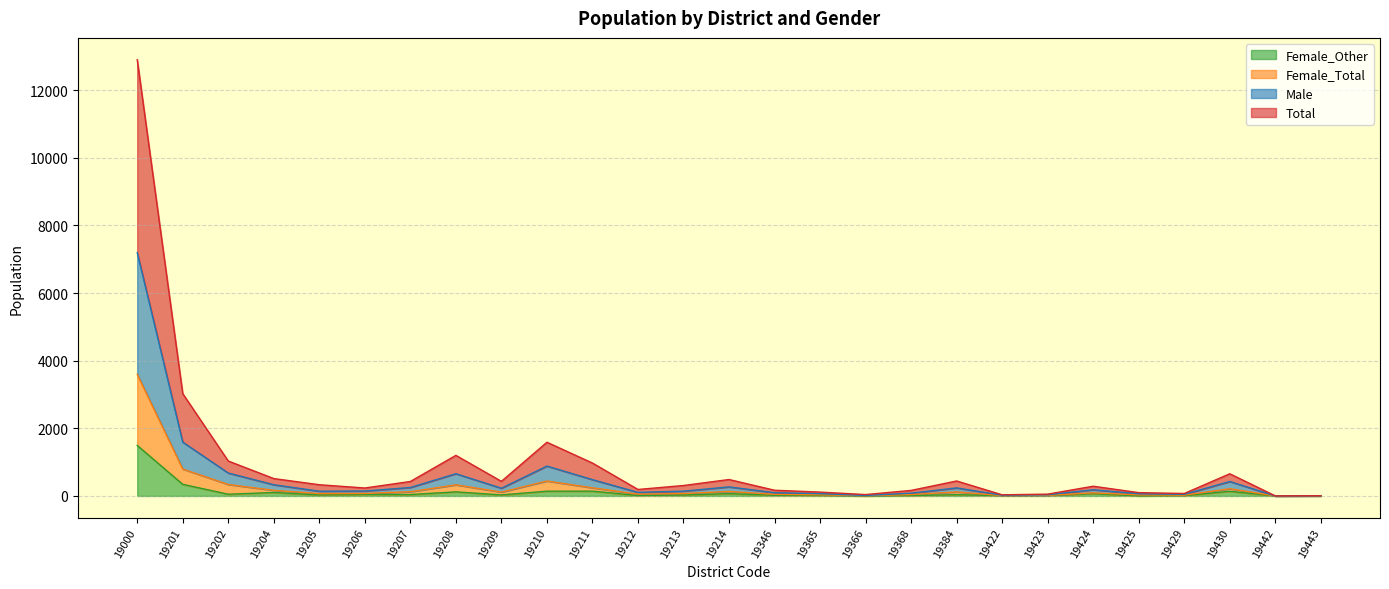

At which label does Female_Other reach its peak?

19000